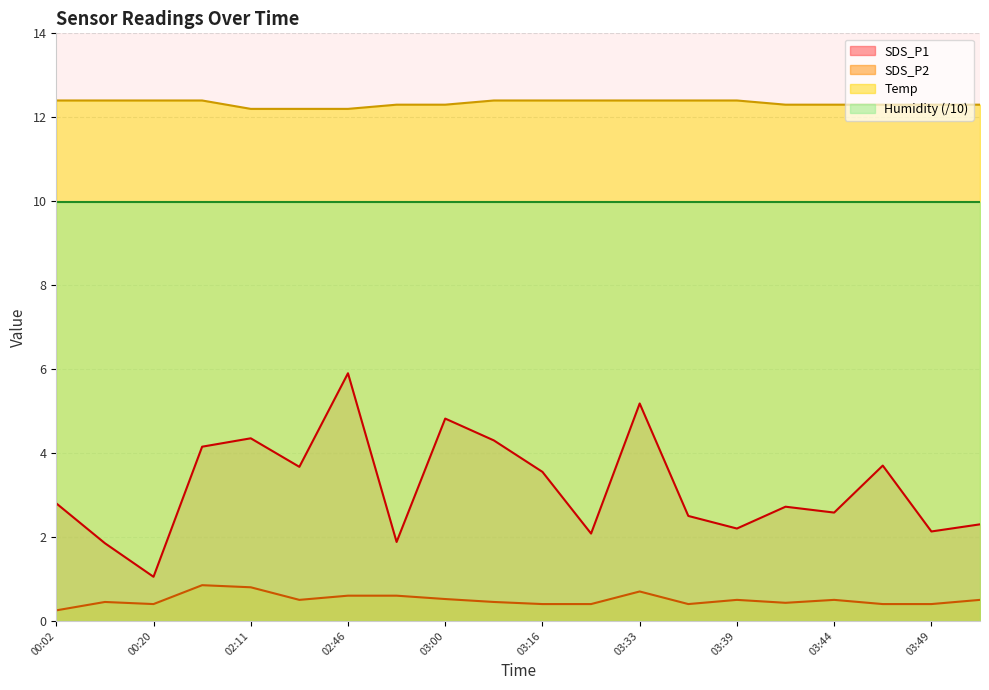

How many categories are shown in the chart?

20